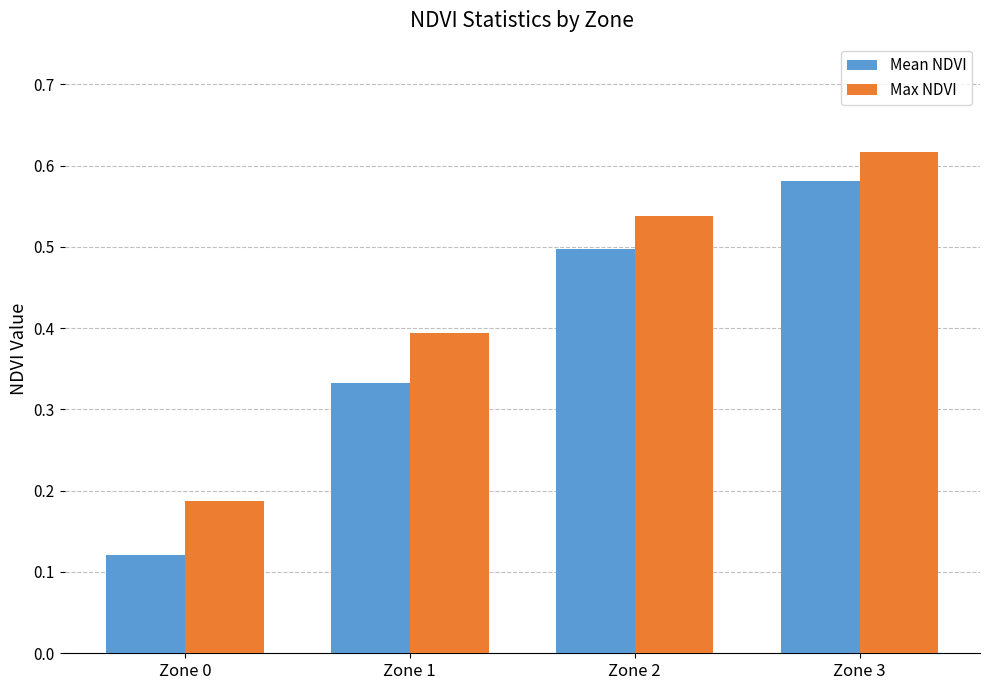

Which series changed the most between Zone 2 and Zone 3?

Mean NDVI